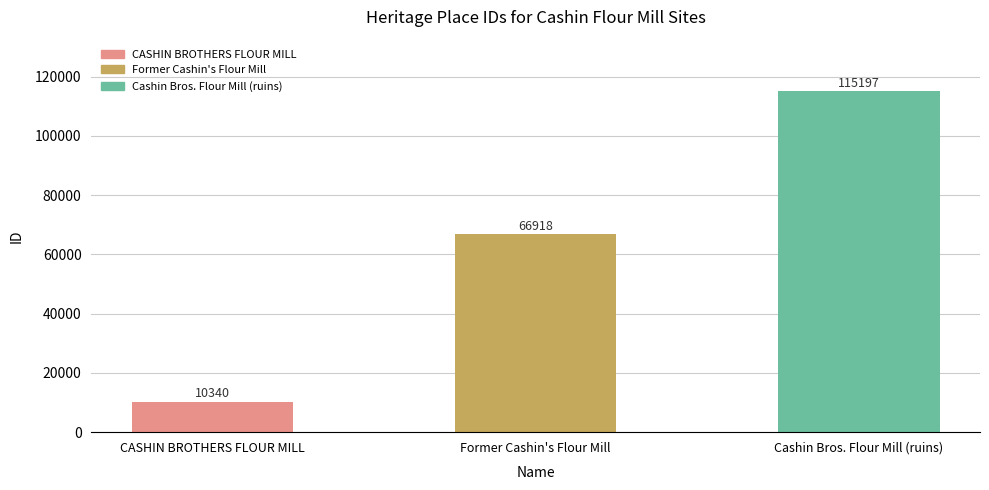

The chart shows a value of 23197 at Former Cashin's Flour Mill. True or false?

False